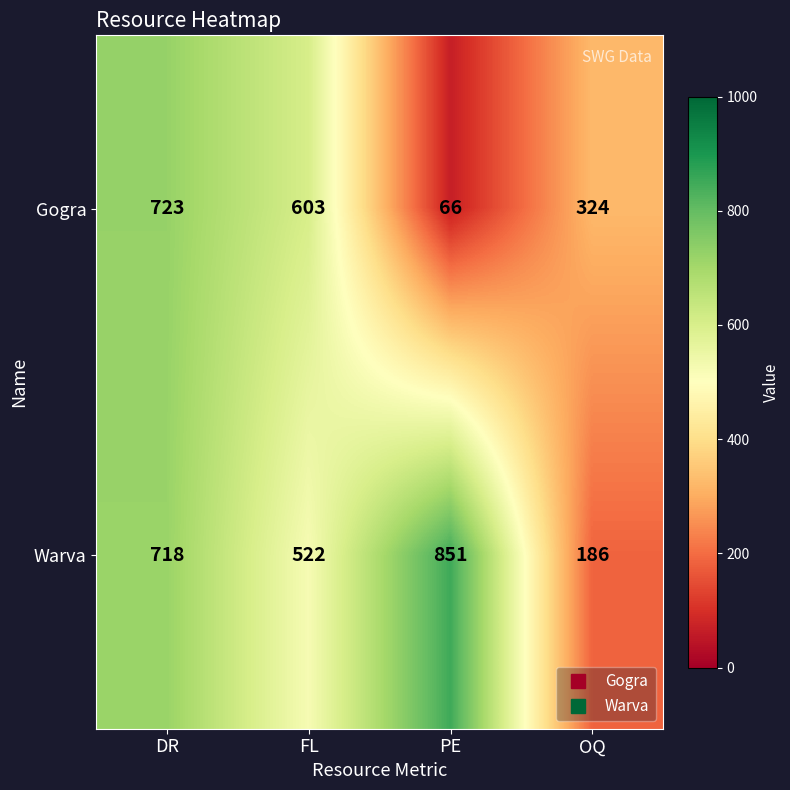

Rank the series at OQ from highest to lowest value.

Gogra, Warva